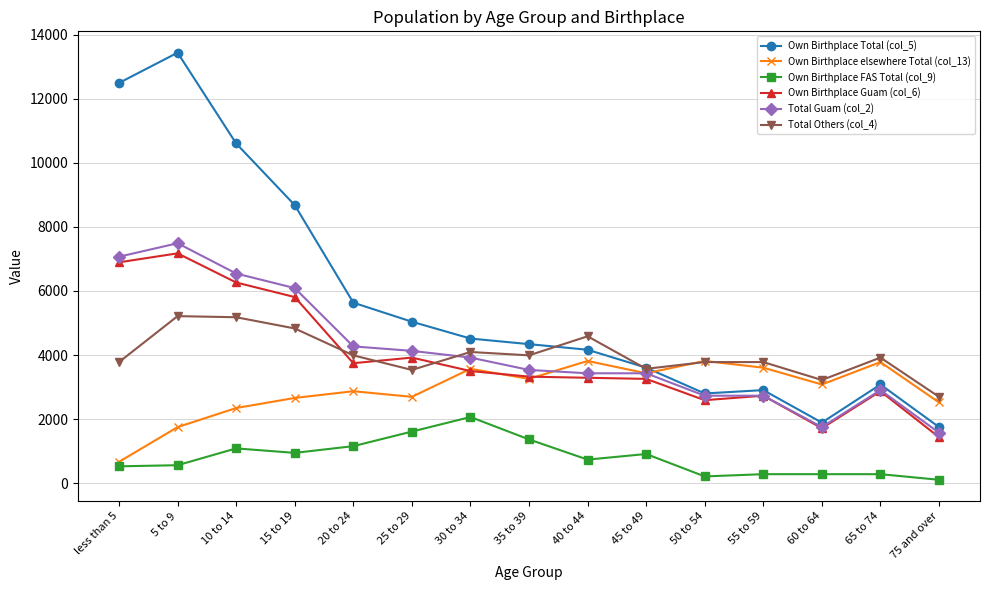

True or false: Own Birthplace Guam (col_6) and Total Others (col_4) cross at least once.

True